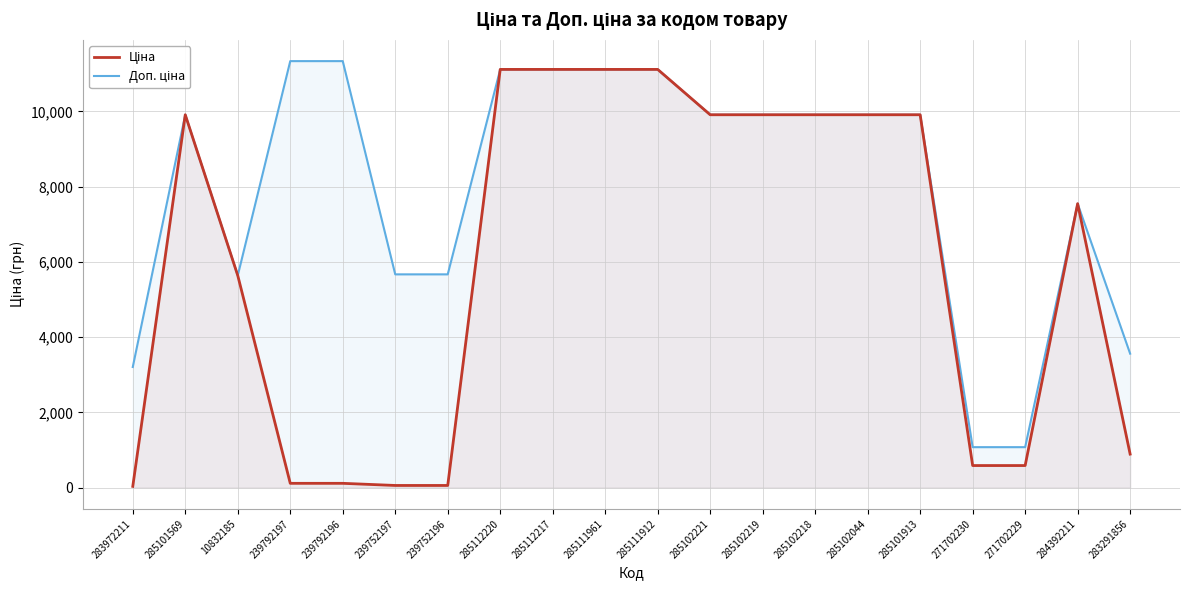

Count the number of data series in this chart.

2